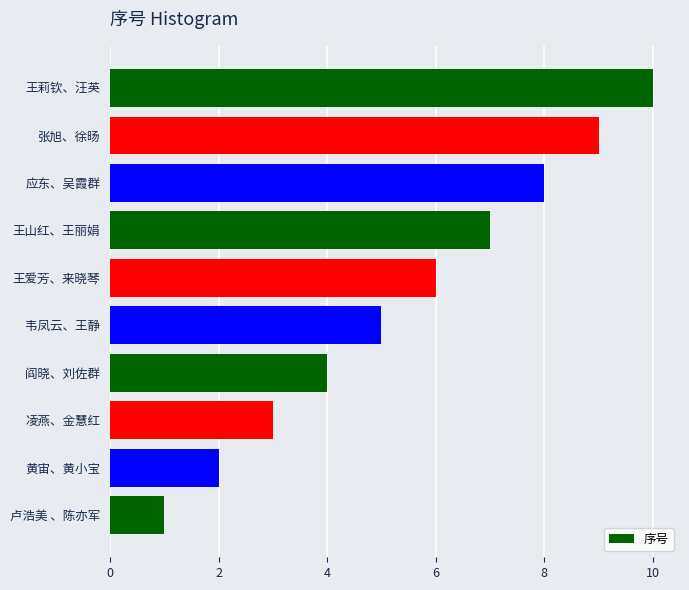

What is the change in value from 卢浩美 、陈亦军 to 王爱芳、来晓琴?

+5